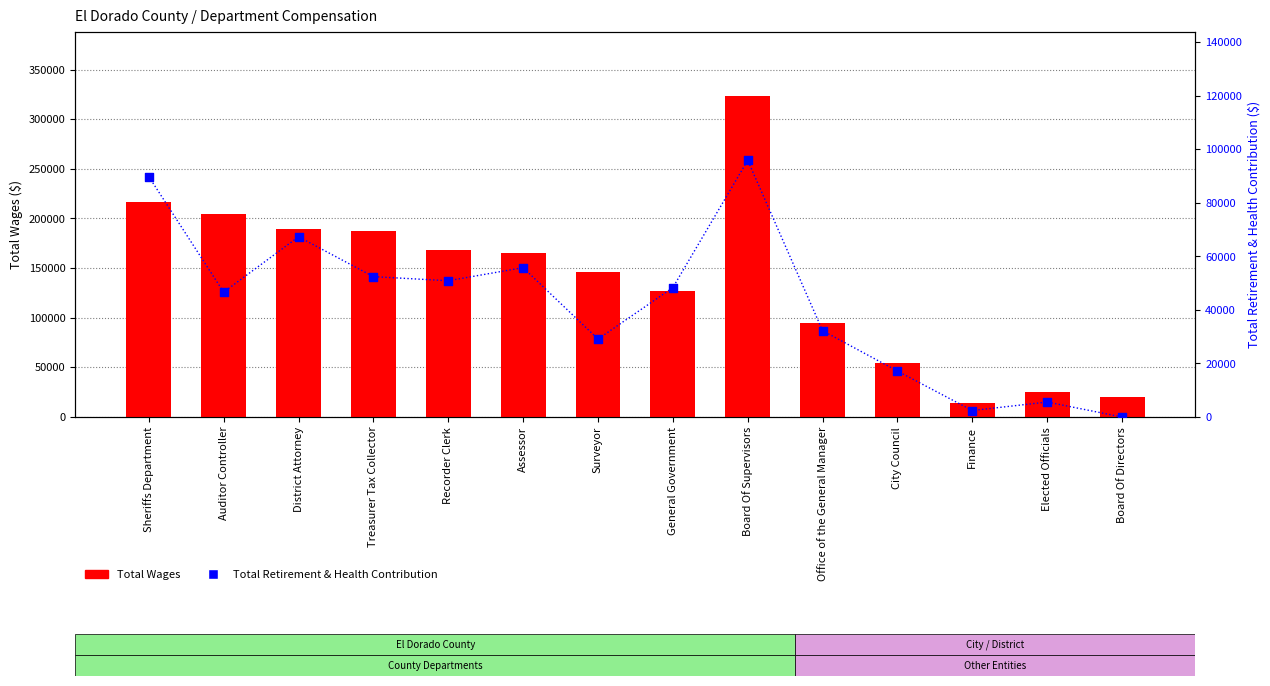

Which series has the largest total across all categories?

Total Wages